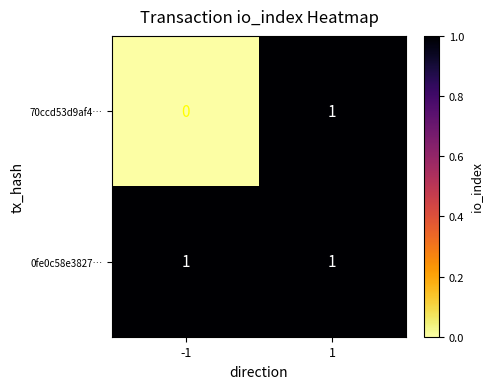

At which category is the sum across all series the highest?

1